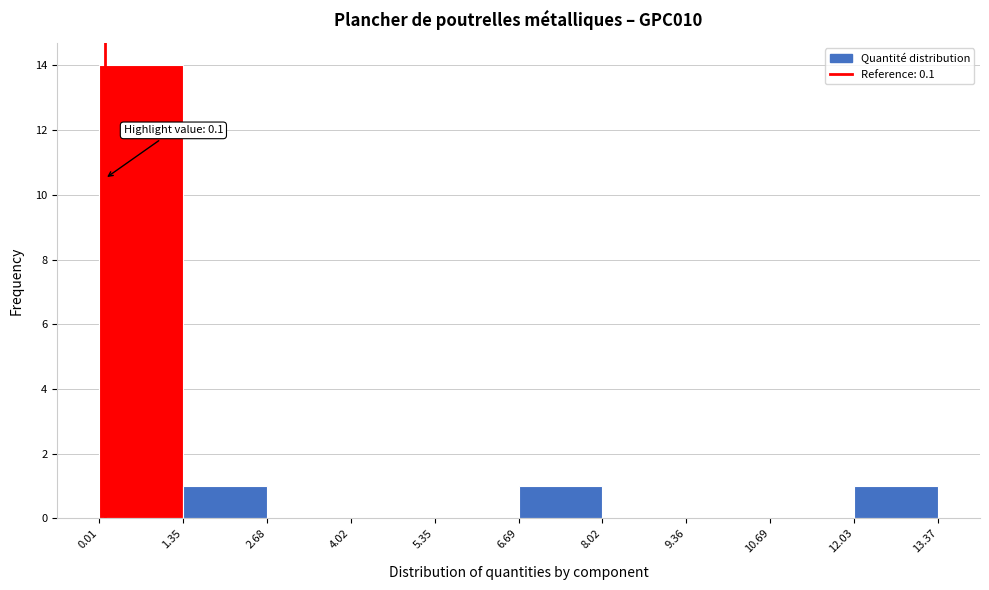

Over which range of the x-axis is the bar tallest?

0.01 to 1.35